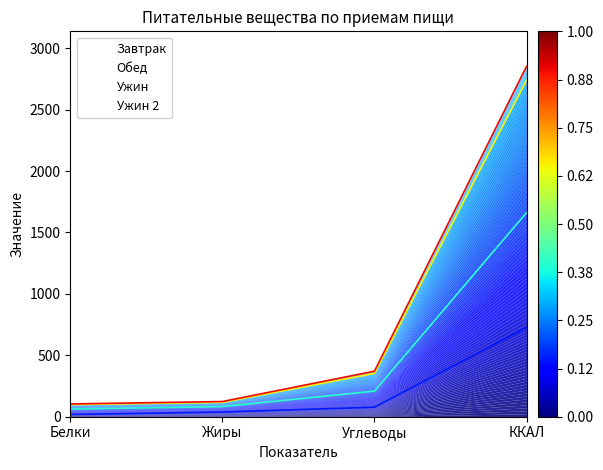

The Обед series shows 123.7 at Жиры. True or false?

True